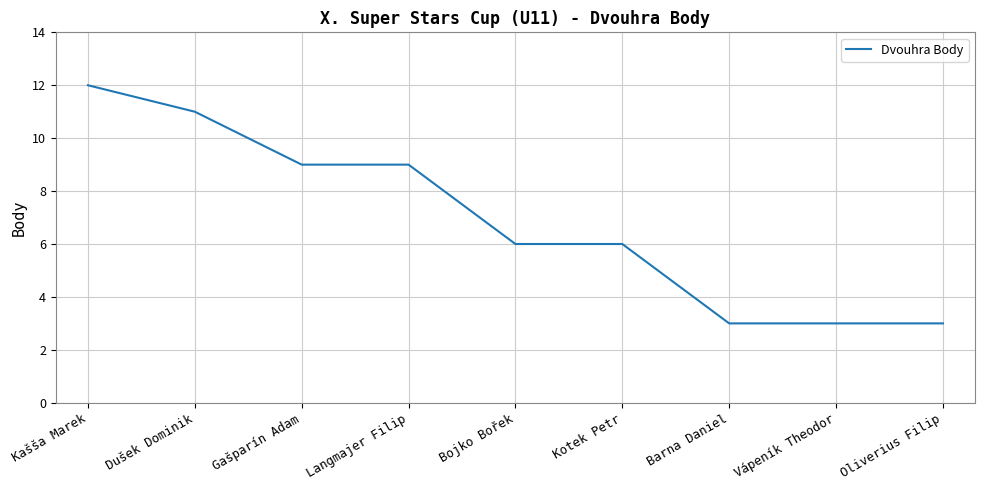

What position from the left is Vápeník Theodor?

8